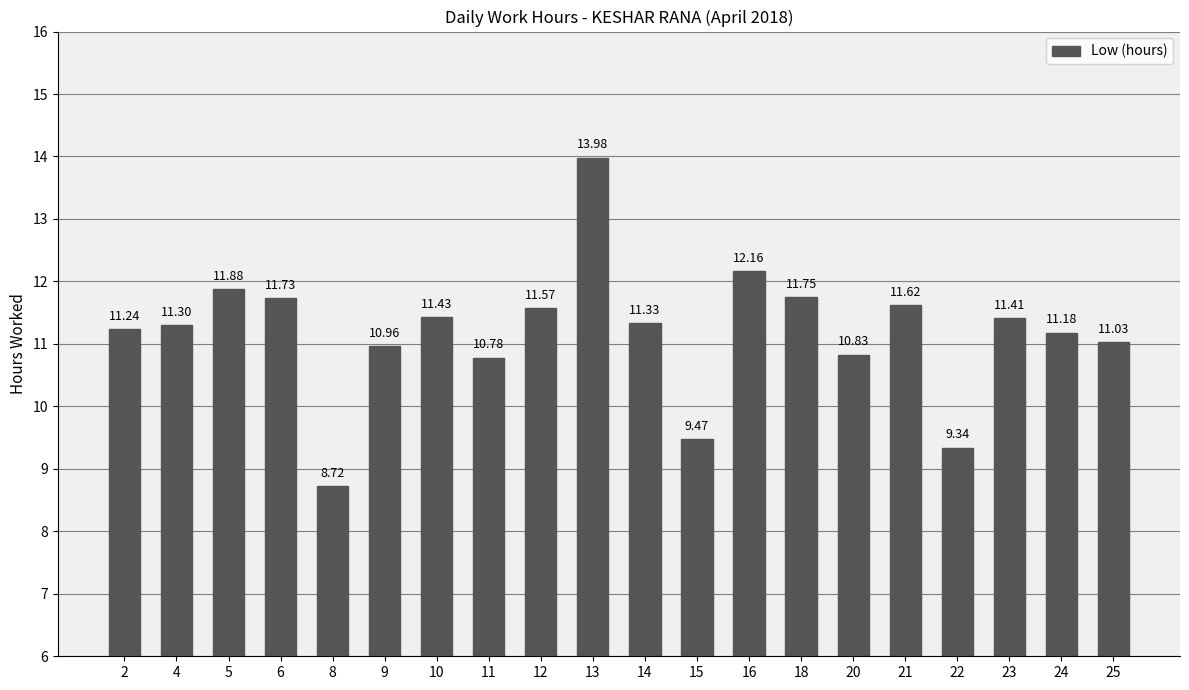

What is the value of the 6th bar from the left?

11.0